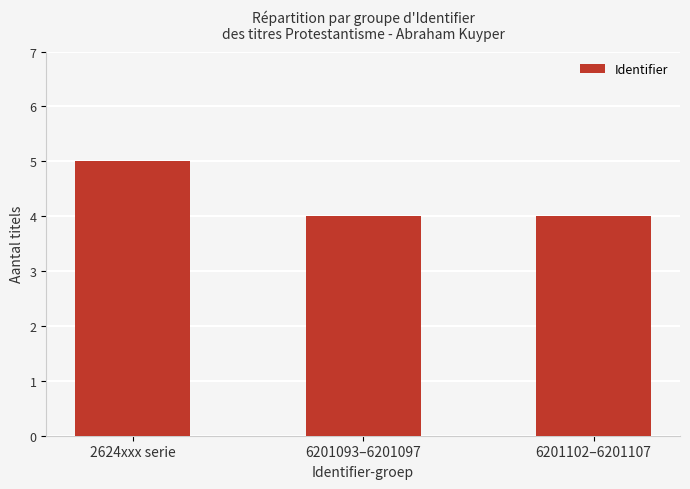

What is the greatest value displayed?

5